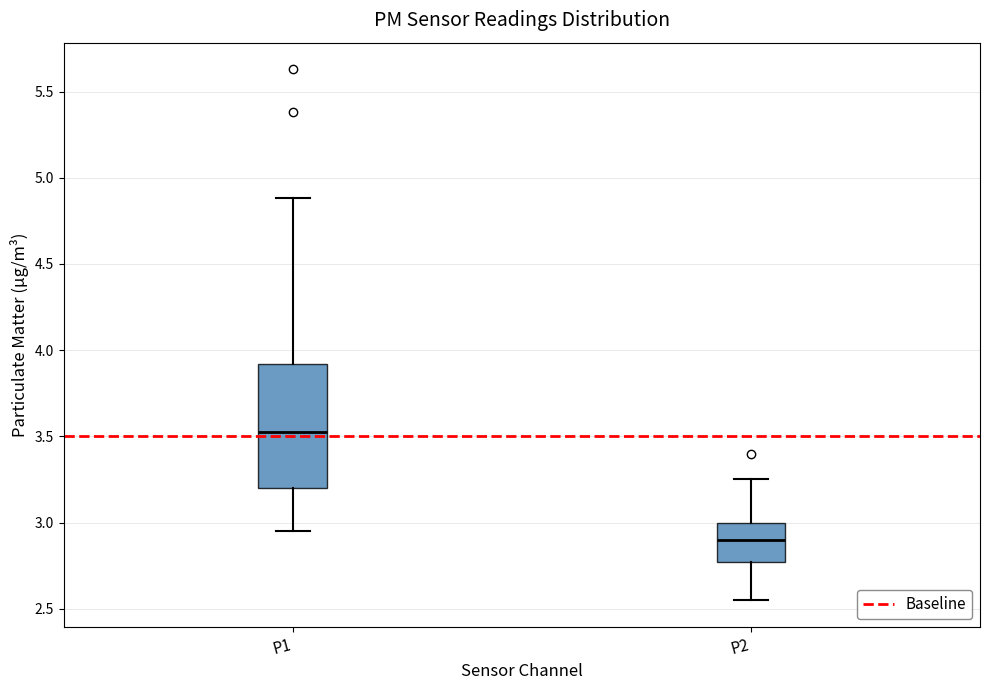

Which box is the tallest, from its lower edge to its upper edge?

P1